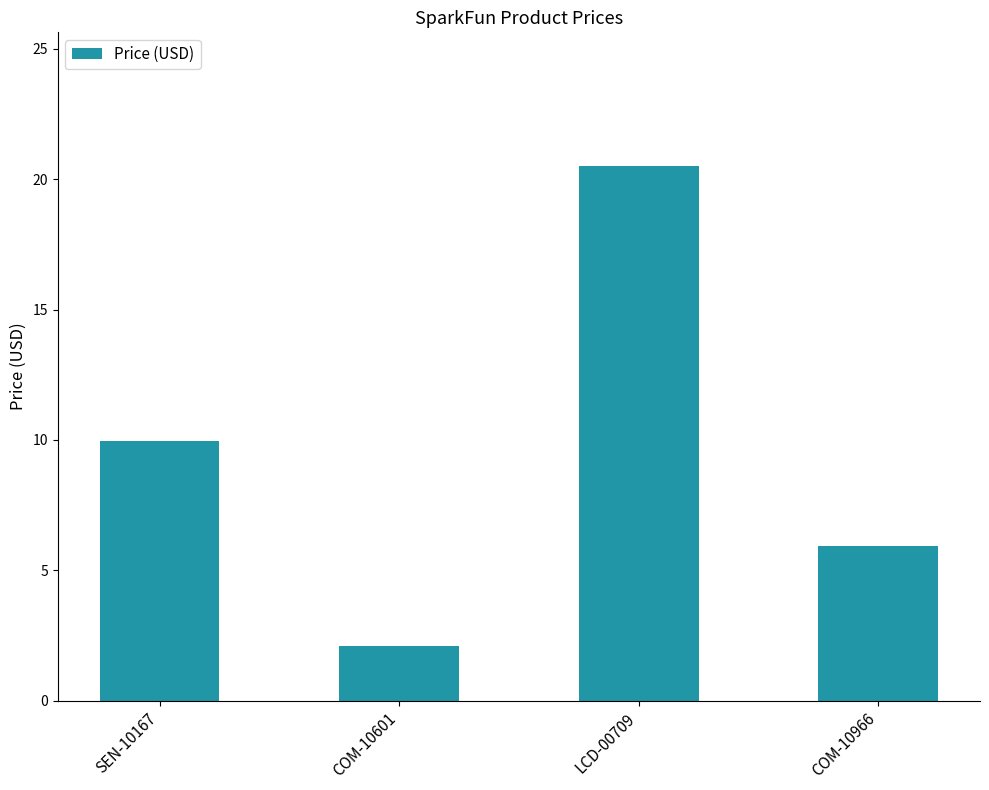

What is the value of the 4th bar from the left?

6.0